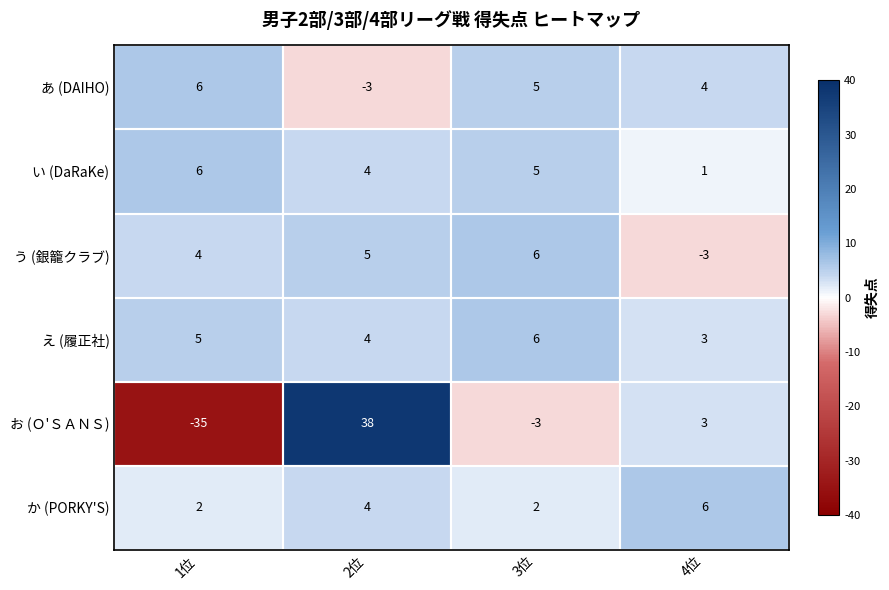

What is the difference between the か (PORKY'S) values at 1位 and 4位?

4